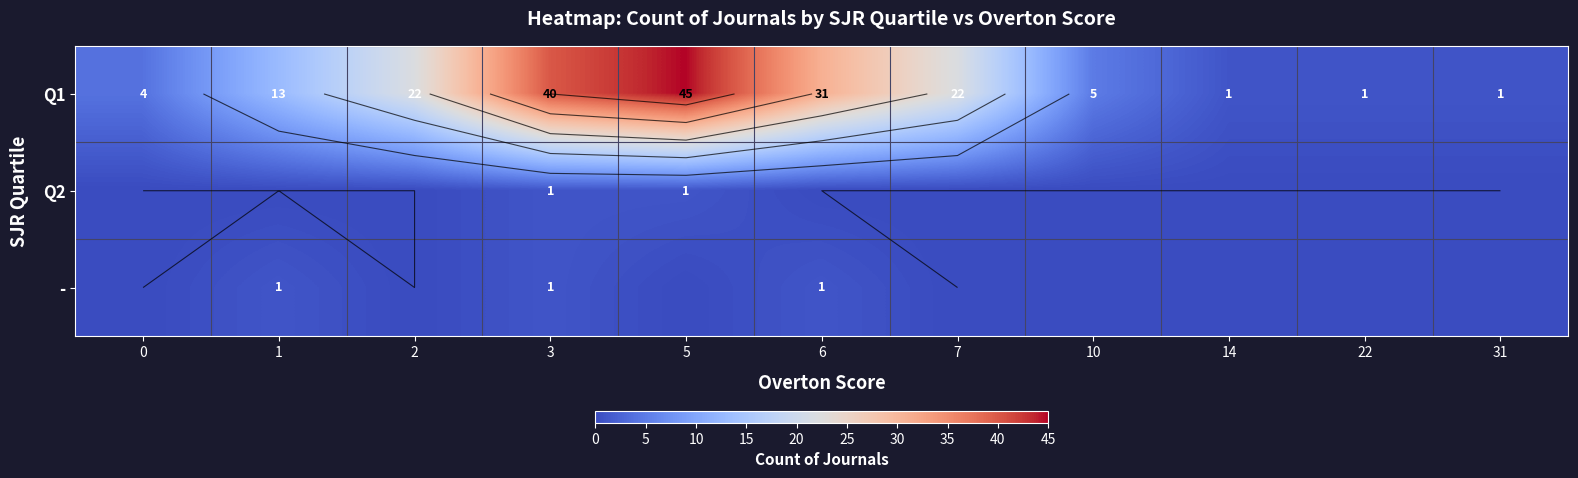

Which label corresponds to the largest value in the chart?

5